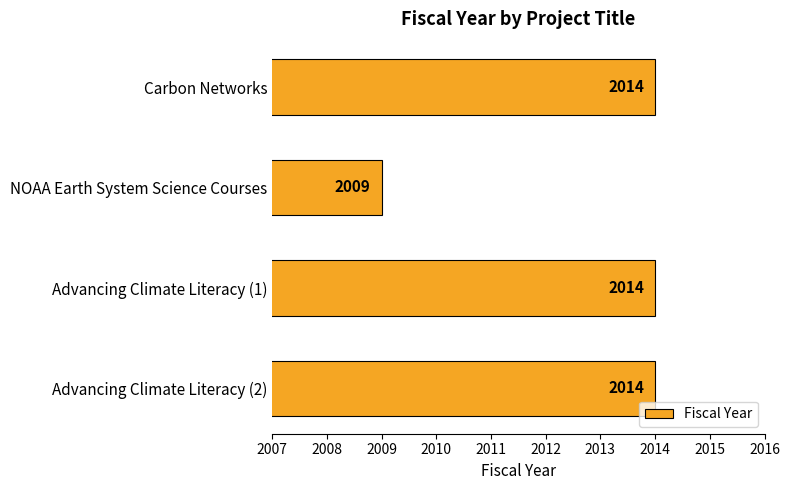

What is the sum of all values?

8051